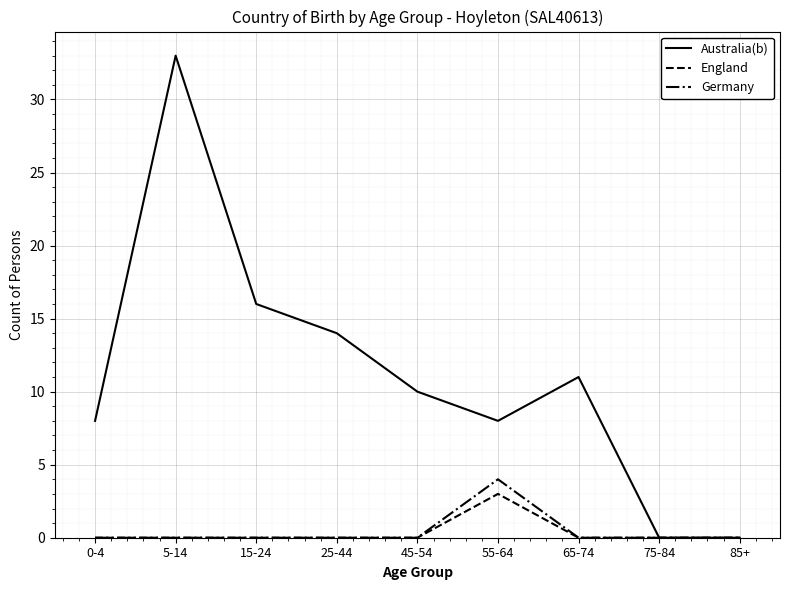

What is the maximum value for Germany?

4